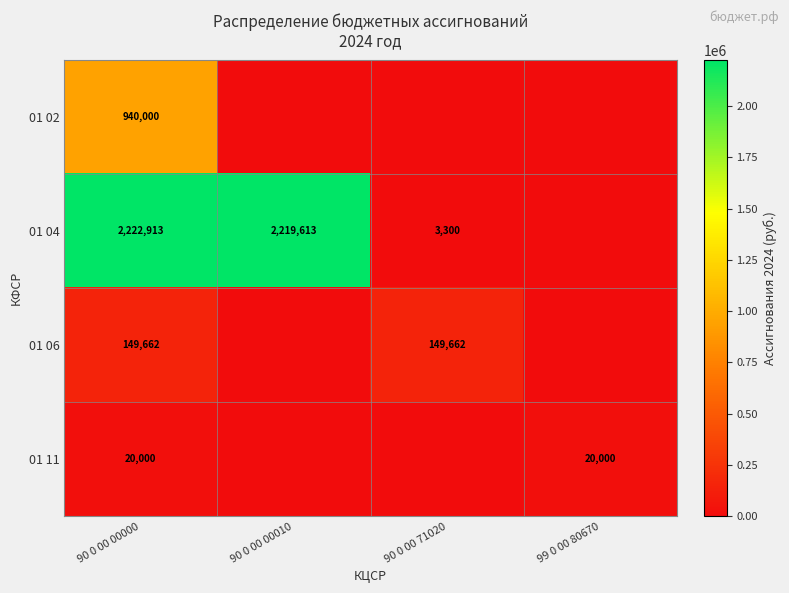

What is the spread (max minus min) of values at 90 0 00 00000?

2202913